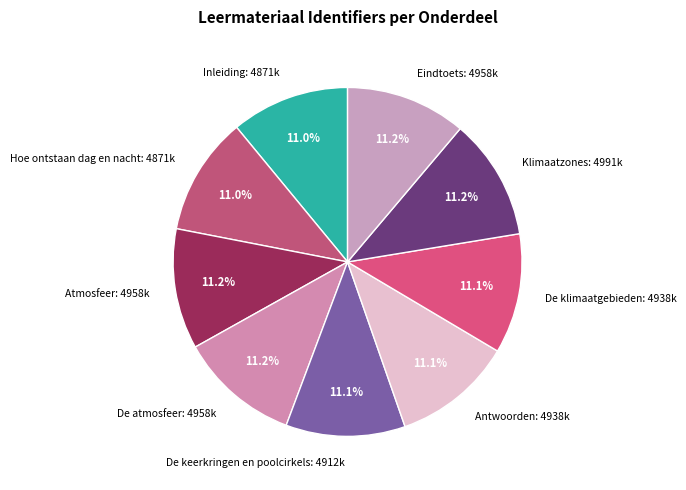

What percentage is the Antwoorden slice, to the nearest percent?

11%